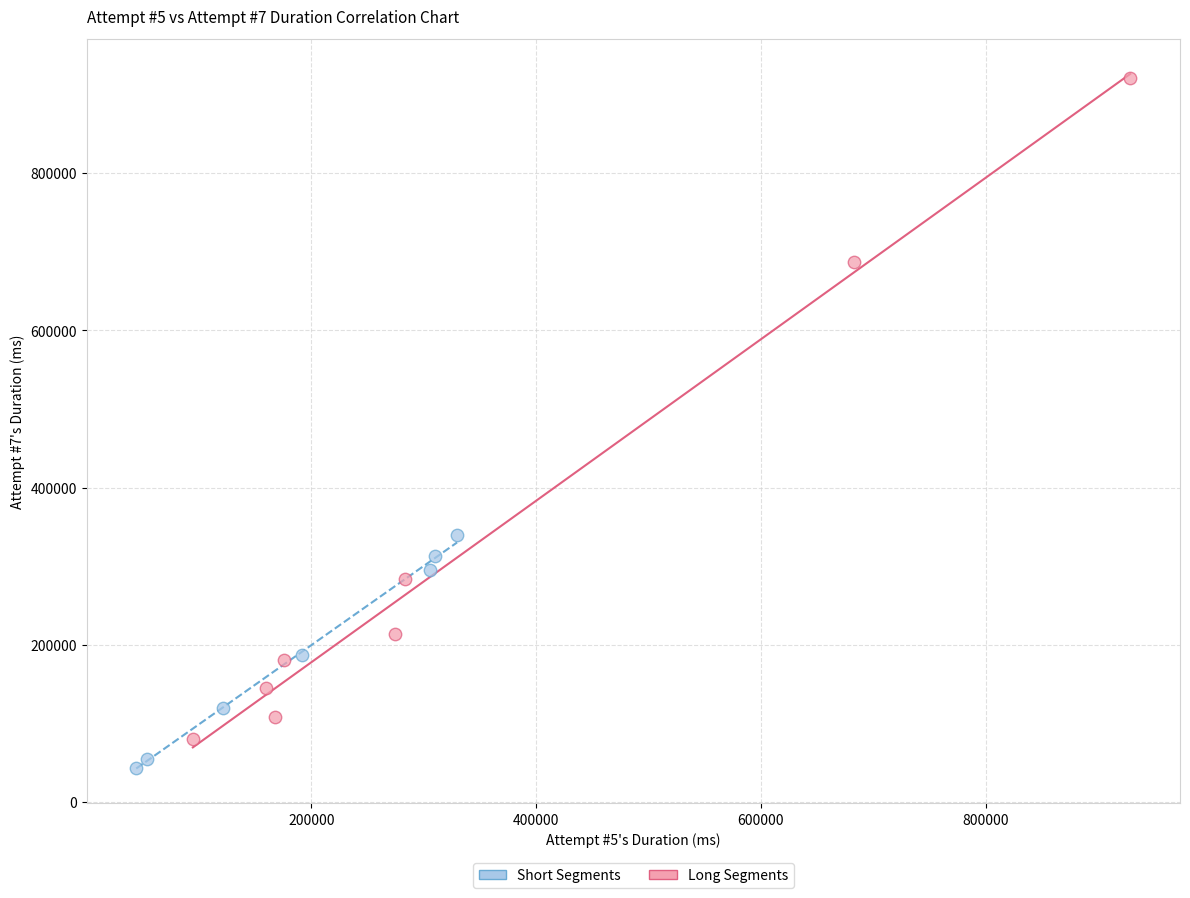

Which series contains the highest Y value?

Long Segments